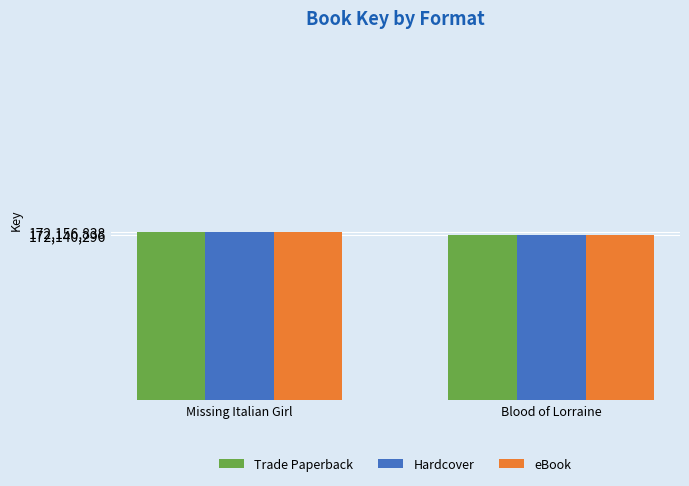

Are the bars horizontal?

No